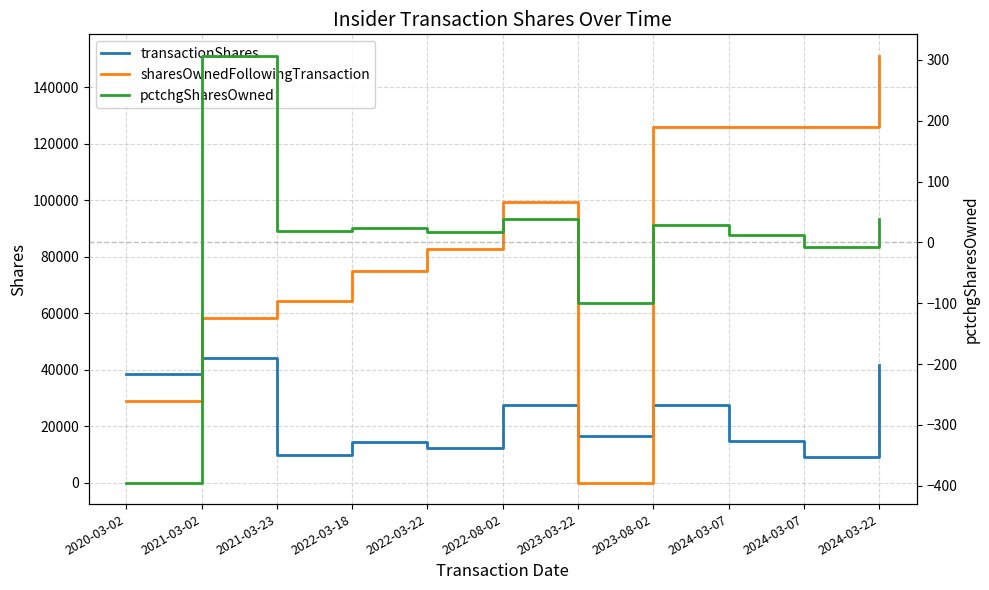

Is the value of sharesOwnedFollowingTransaction at 2022-03-18 greater than the value of pctchgSharesOwned at 2023-03-22?

Yes